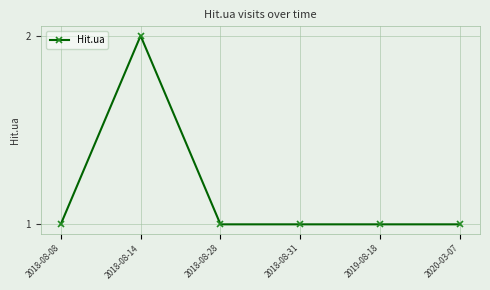

Which label corresponds to the largest value in the chart?

2018-08-14